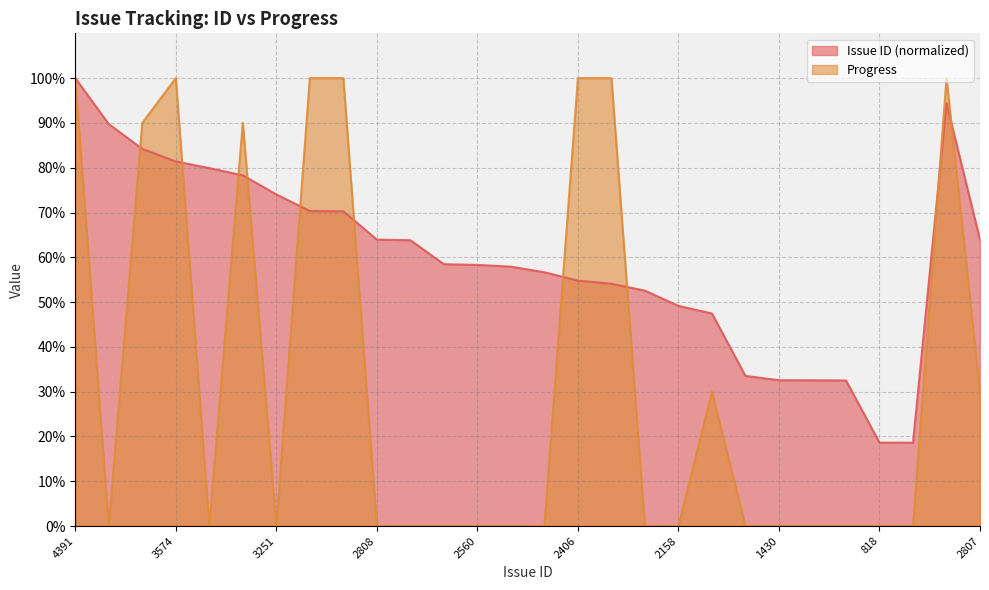

Where is the first local minimum for Progress?

3940